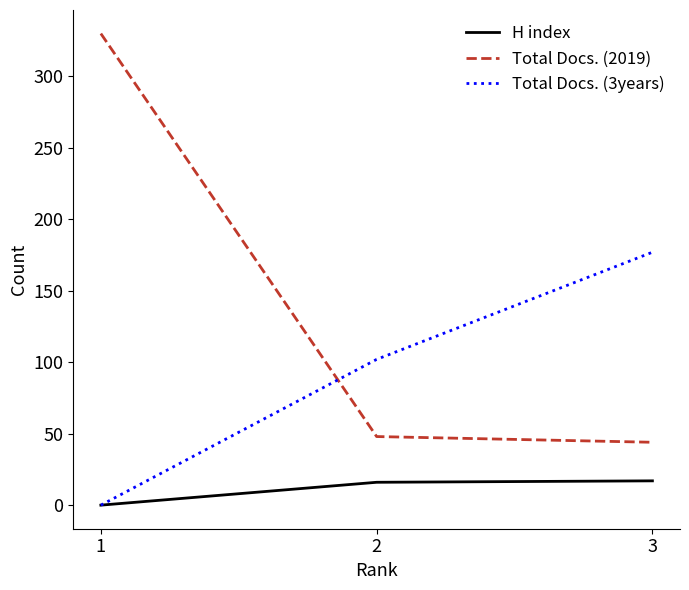

Count the number of data series in this chart.

3